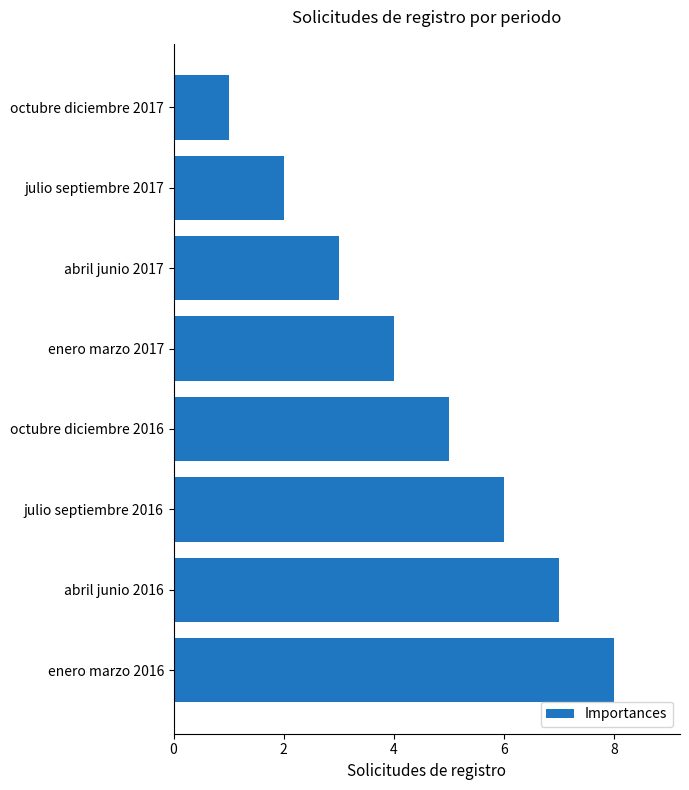

The value at octubre diciembre 2016 is 2. True or false?

False